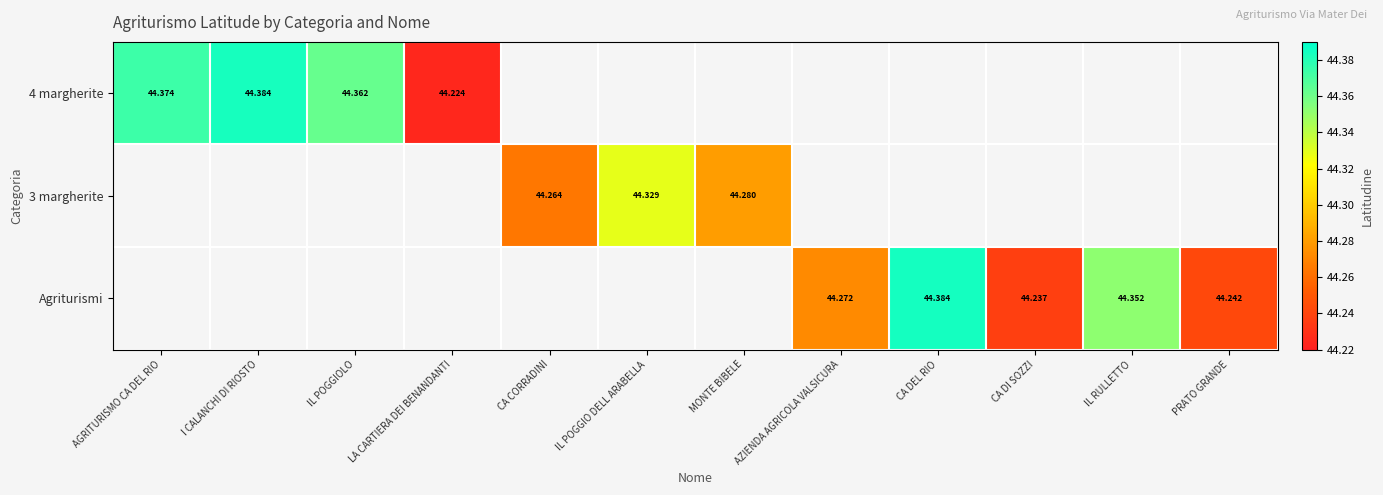

Which series has the largest range (max minus min)?

4 margherite